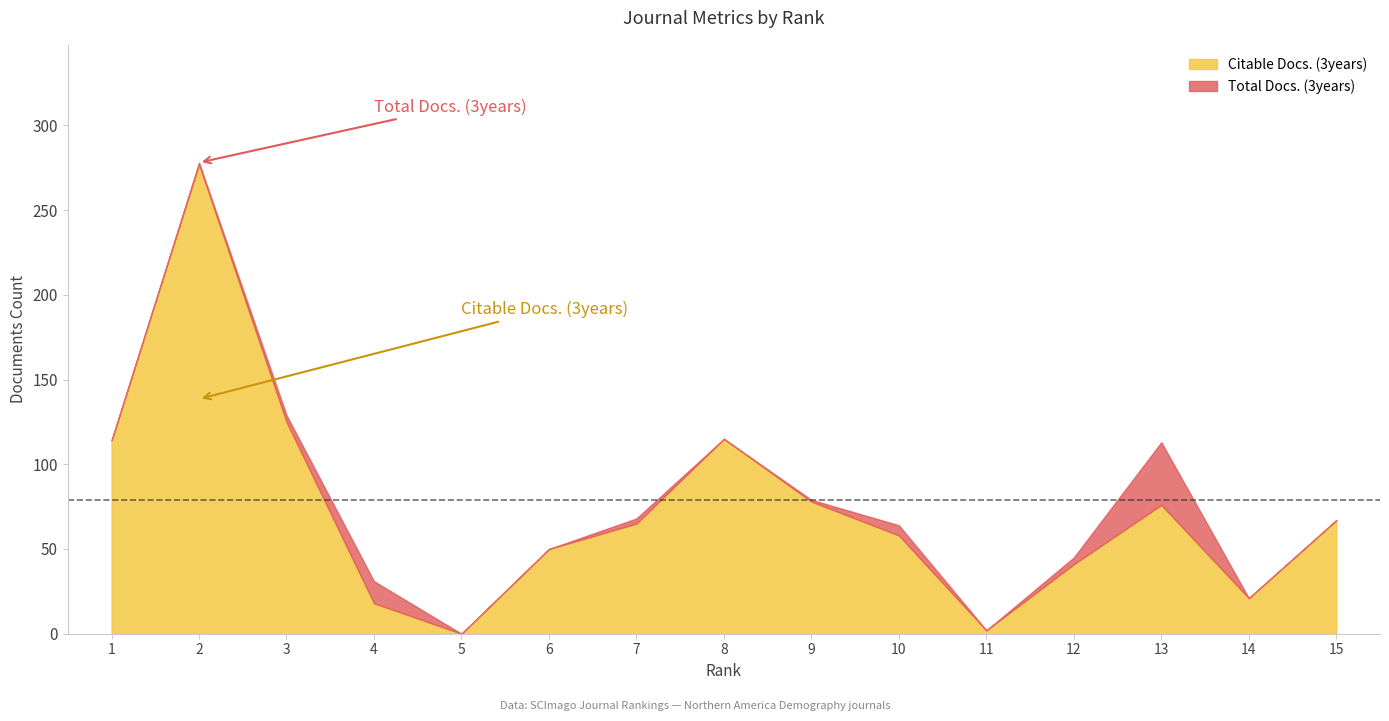

The value of Citable Docs. (3years) at 10 is 58. True or false?

True